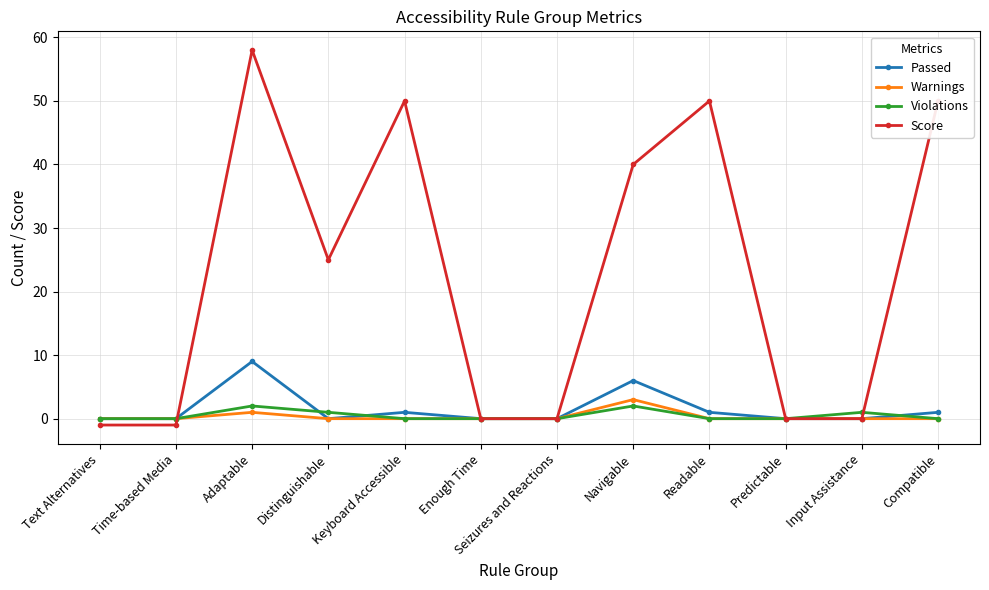

At which category is the sum across all series the highest?

Adaptable